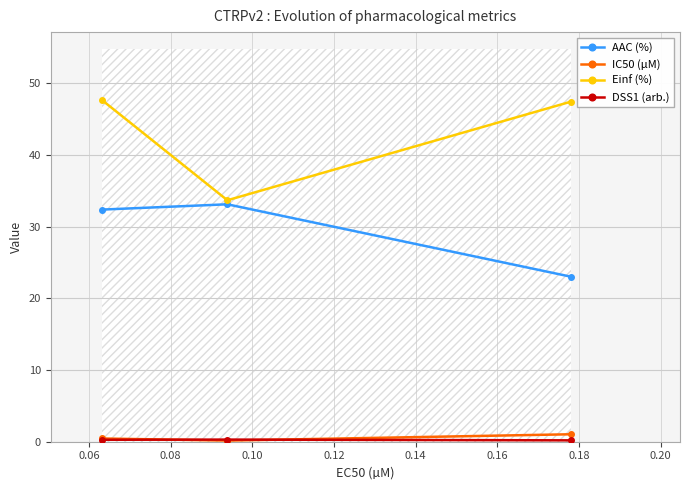

What is the smallest value displayed?

0.2